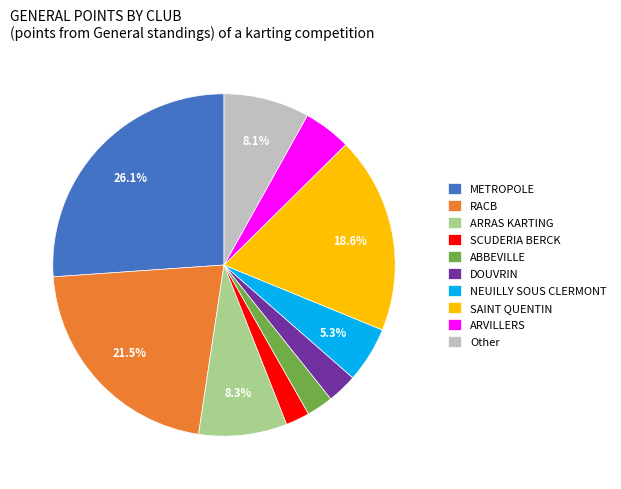

What is the largest slice in the pie chart?

METROPOLE